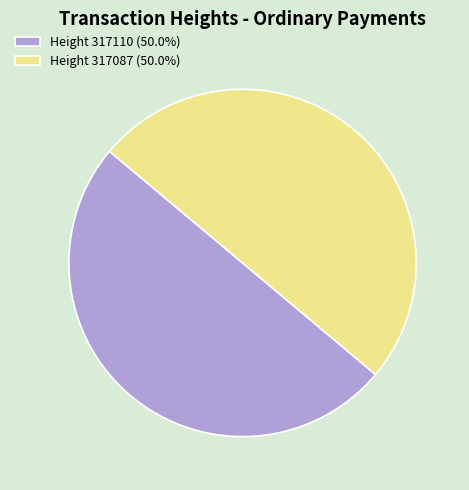

Approximately how many times larger is the value at Height 317110 (50.0%) compared to Height 317087 (50.0%)?

1.0